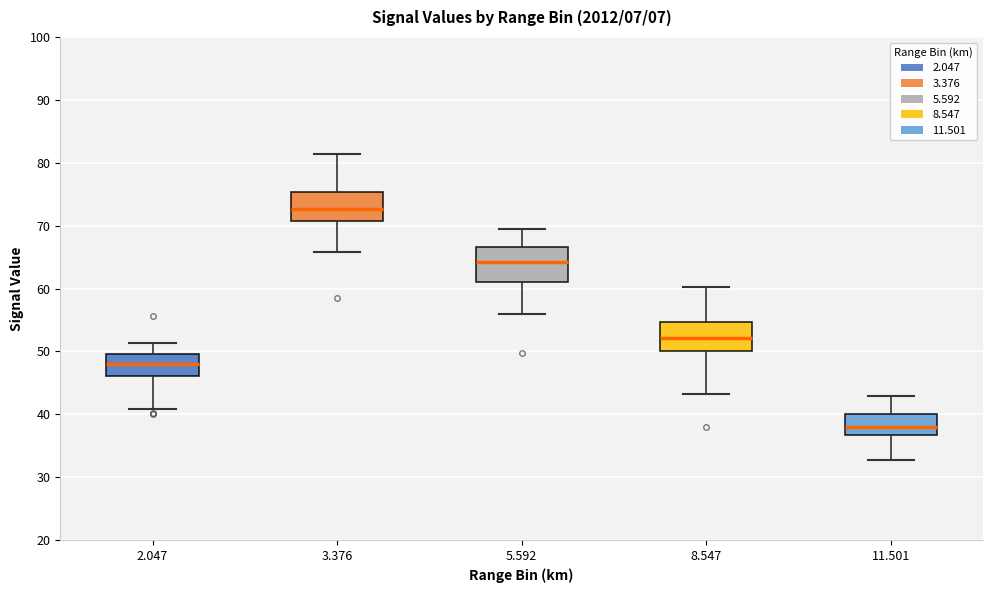

Where does the lower whisker of the box at x = 8.547 end on the y-axis? The values are not printed on the chart, so give them approximately, as read against the axis.

43